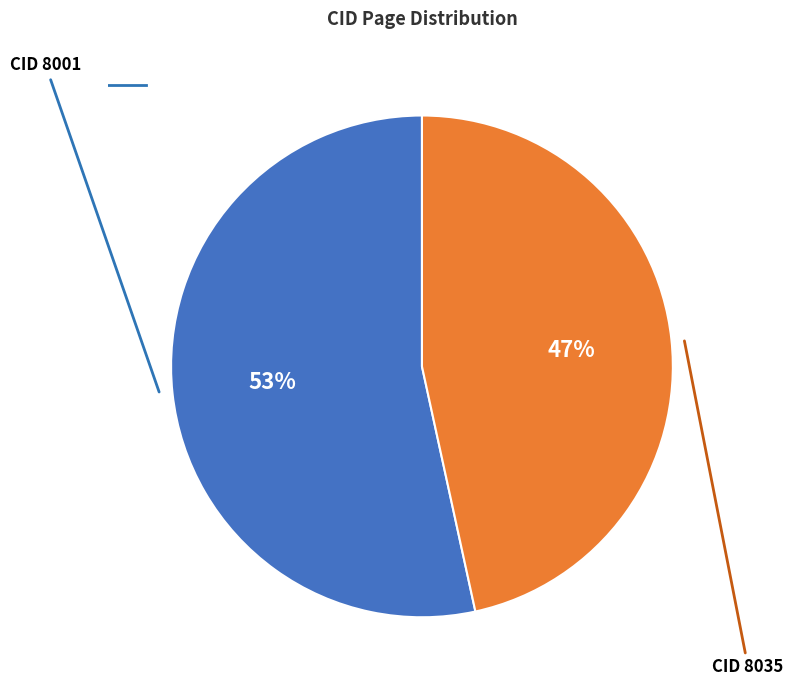

Is there any slice that represents more than half of the pie?

Yes